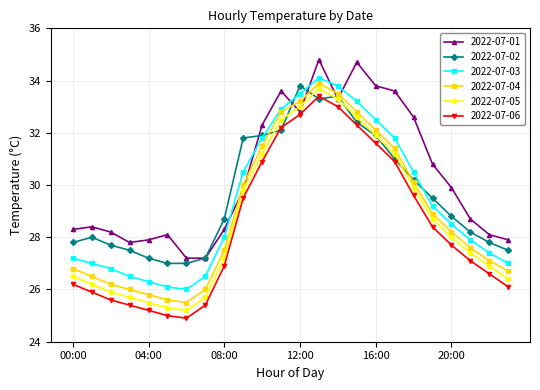

What is the highest value of the 2022-07-06 series?

33.4